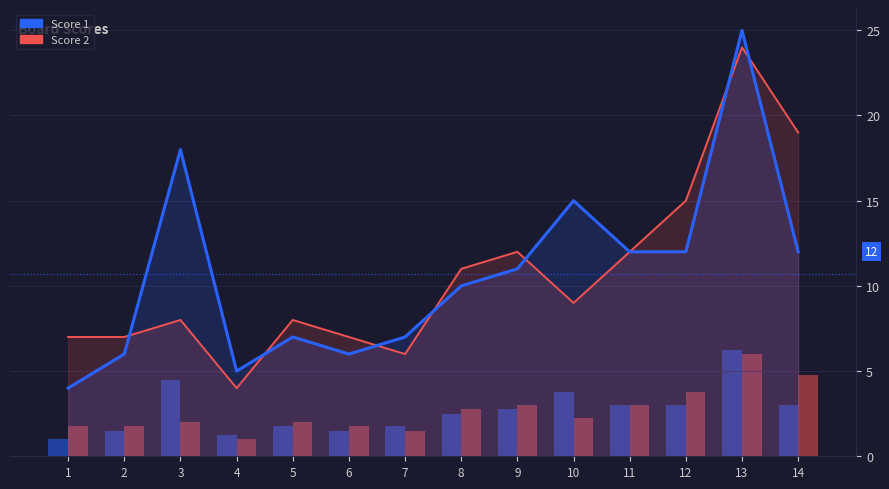

Is it true that Score 1 equals 25.0 at 13?

True